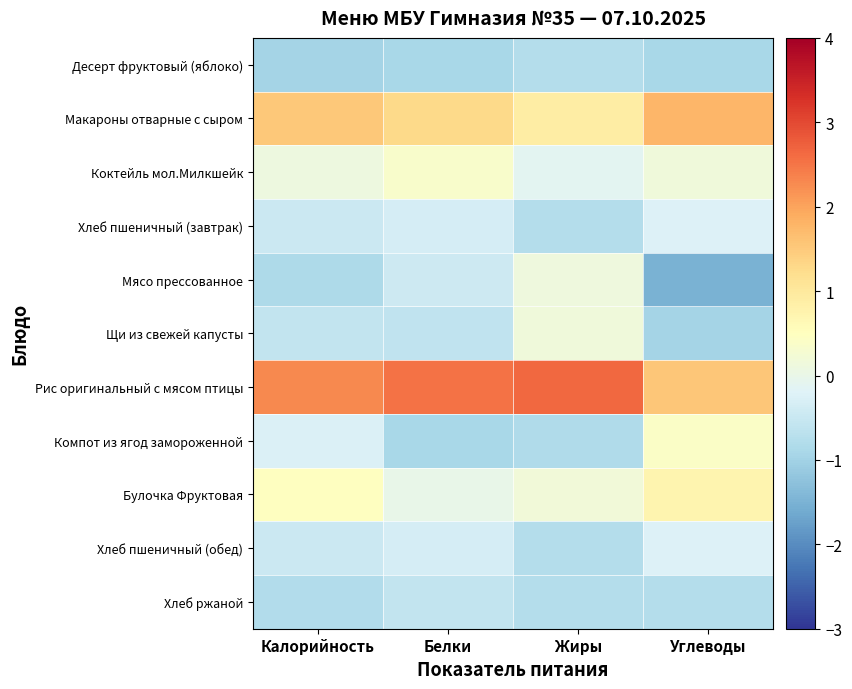

Reading right to left, extract all data points from this chart.

Десерт фруктовый (яблоко): Углеводы=-0.9	Жиры=-0.8	Белки=-0.9	Калорийность=-1.0
Макароны отварные с сыром: Углеводы=1.8	Жиры=0.9	Белки=1.3	Калорийность=1.5
Коктейль мол.Милкшейк: Углеводы=0.1	Жиры=-0.1	Белки=0.4	Калорийность=0.1
Хлеб пшеничный (завтрак): Углеводы=-0.2	Жиры=-0.8	Белки=-0.3	Калорийность=-0.5
Мясо прессованное: Углеводы=-1.5	Жиры=0.1	Белки=-0.5	Калорийность=-0.9
Щи из свежей капусты: Углеводы=-1.0	Жиры=0.2	Белки=-0.6	Калорийность=-0.6
Рис оригинальный с мясом птицы: Углеводы=1.6	Жиры=2.6	Белки=2.5	Калорийность=2.3
Компот из ягод замороженной: Углеводы=0.4	Жиры=-0.8	Белки=-0.9	Калорийность=-0.2
Булочка Фруктовая: Углеводы=0.7	Жиры=0.2	Белки=-0.0	Калорийность=0.5
Хлеб пшеничный (обед): Углеводы=-0.2	Жиры=-0.8	Белки=-0.3	Калорийность=-0.5
Хлеб ржаной: Углеводы=-0.8	Жиры=-0.8	Белки=-0.6	Калорийность=-0.8